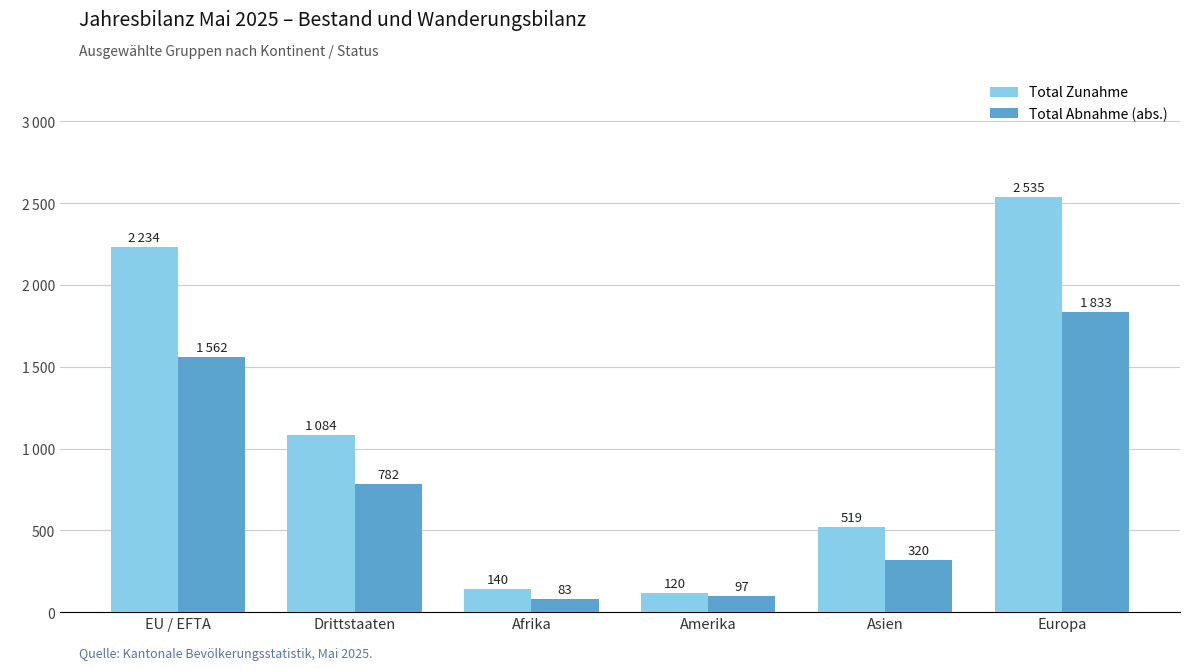

Are the bars horizontal?

No